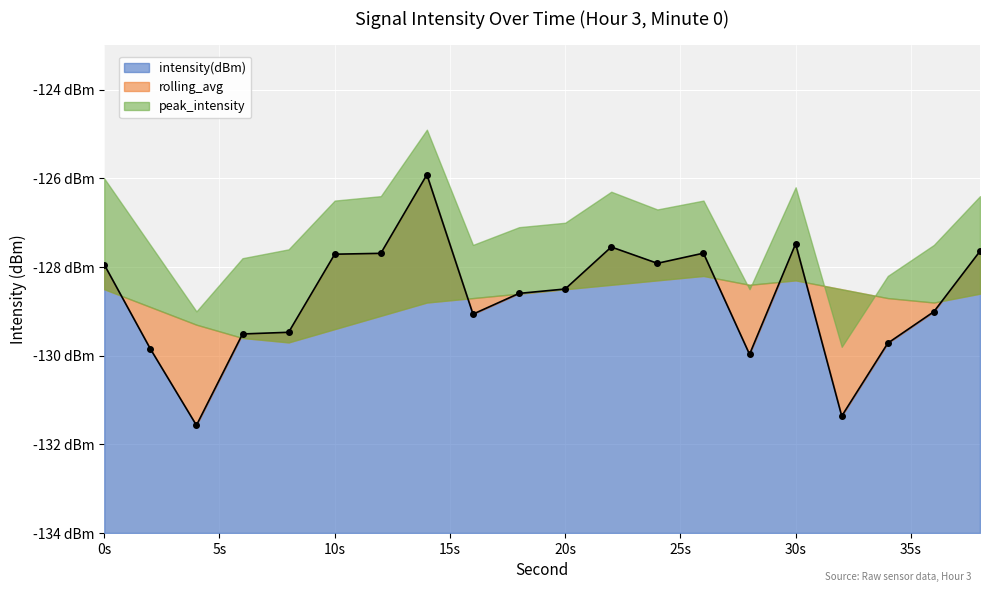

Rank the series at 30 from lowest to highest value.

rolling_avg, intensity(dBm), peak_intensity